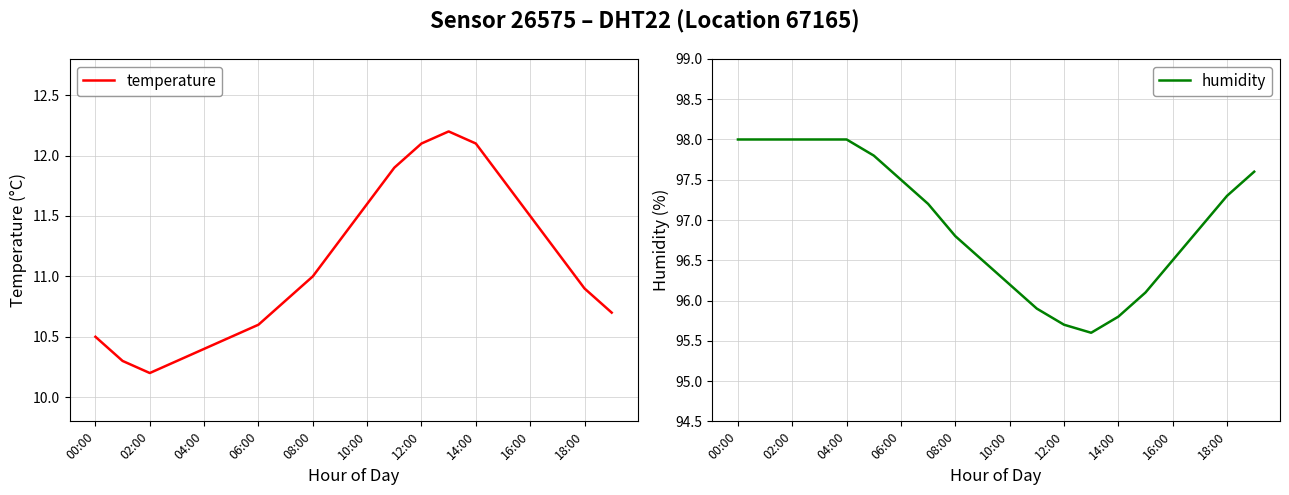

Reading right to left, list all the values displayed in this chart.

temperature: 10.7	10.9	11.2	11.5	11.8	12.1	12.2	12.1	11.9	11.6	11.3	11.0	10.8	10.6	10.5	10.4	10.3	10.2	10.3	10.5
humidity: 97.6	97.3	96.9	96.5	96.1	95.8	95.6	95.7	95.9	96.2	96.5	96.8	97.2	97.5	97.8	98.0	98.0	98.0	98.0	98.0